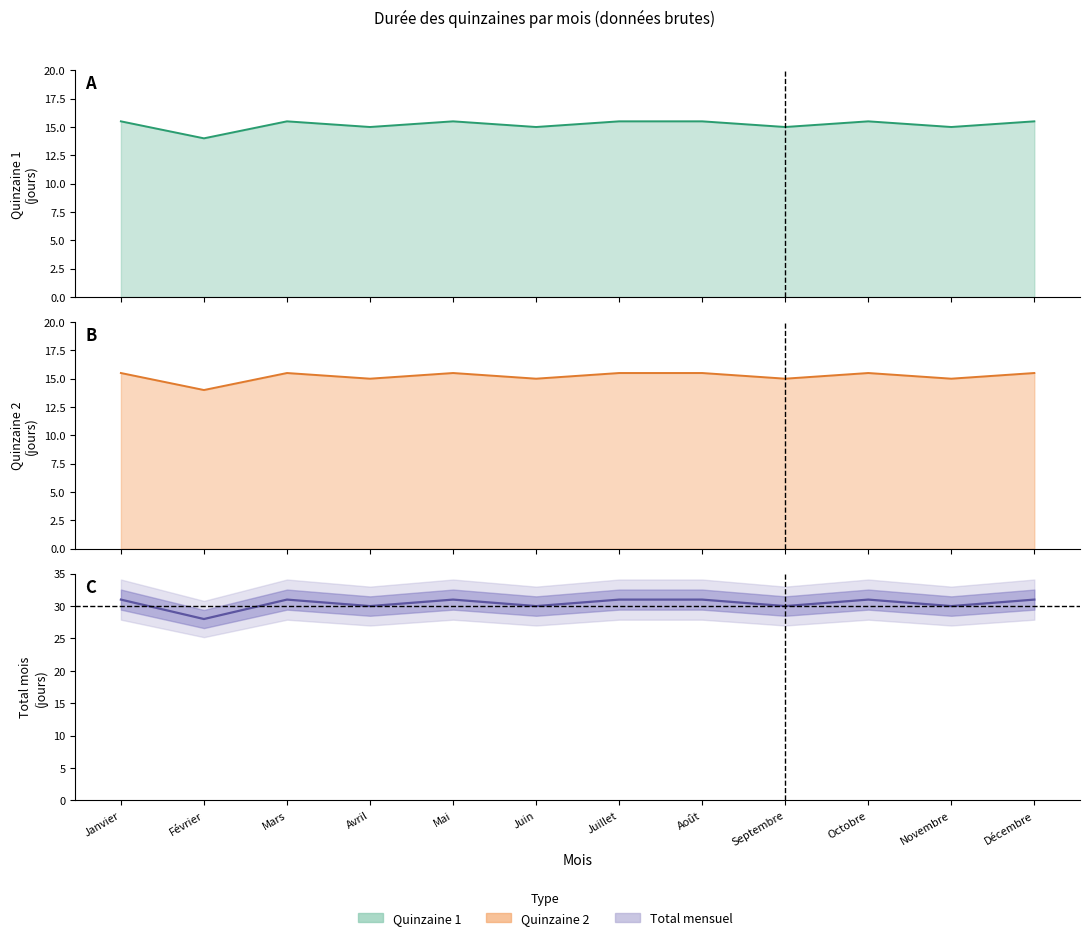

Read the durée quinzaine 1 value at Septembre.

15.0